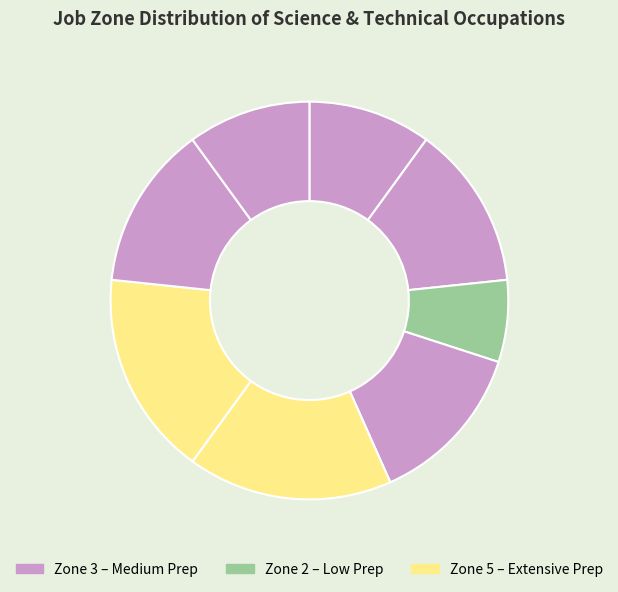

How many slices are in this pie chart?

8